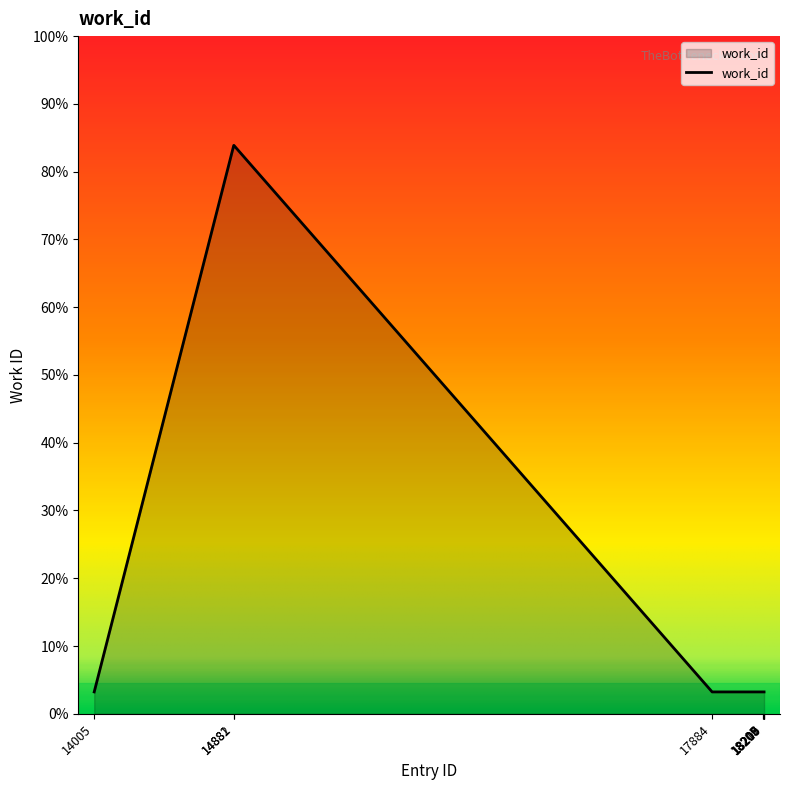

Does the chart display data point markers on the line(s)?

No